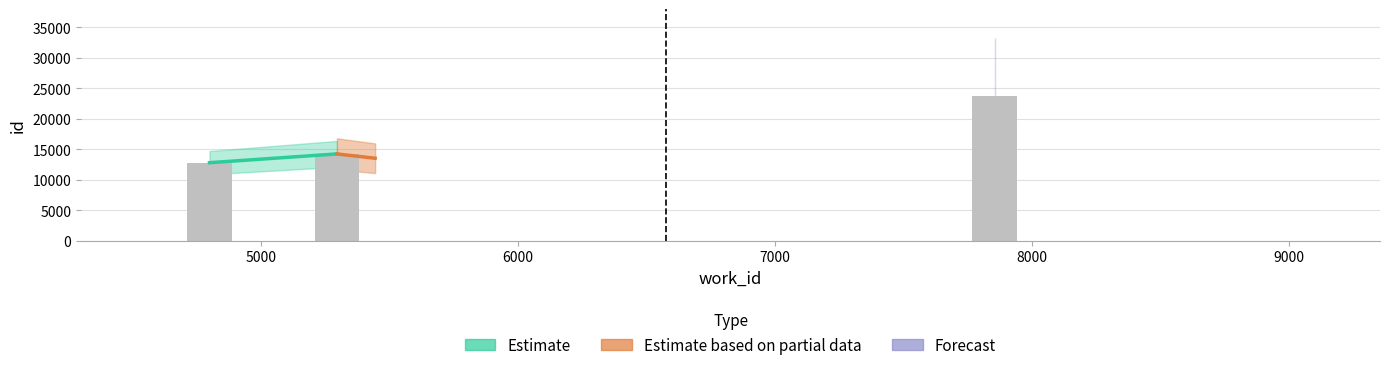

What is the greatest value displayed?

23723